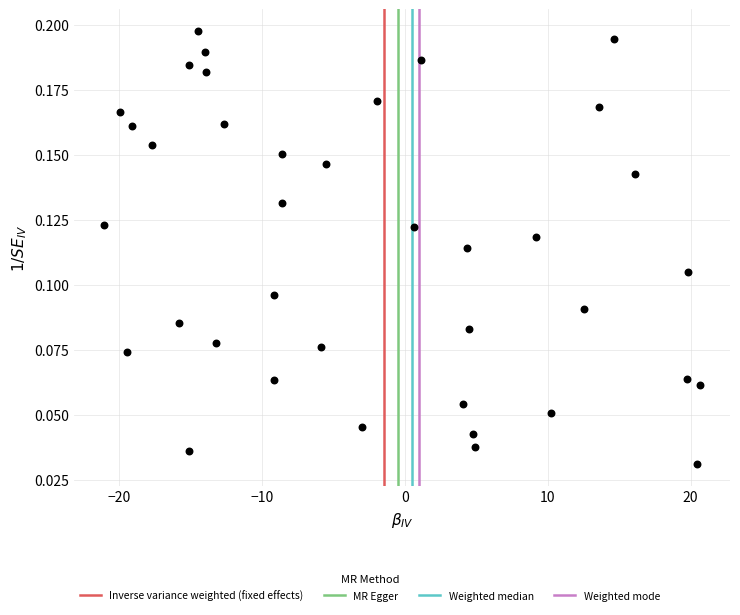

What is the range of X values (max minus min)?

41.8